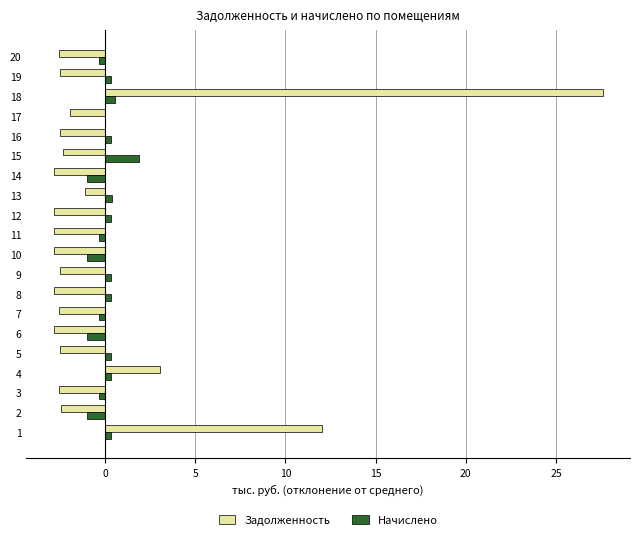

The Начислено series shows -1.0 at 6. True or false?

True